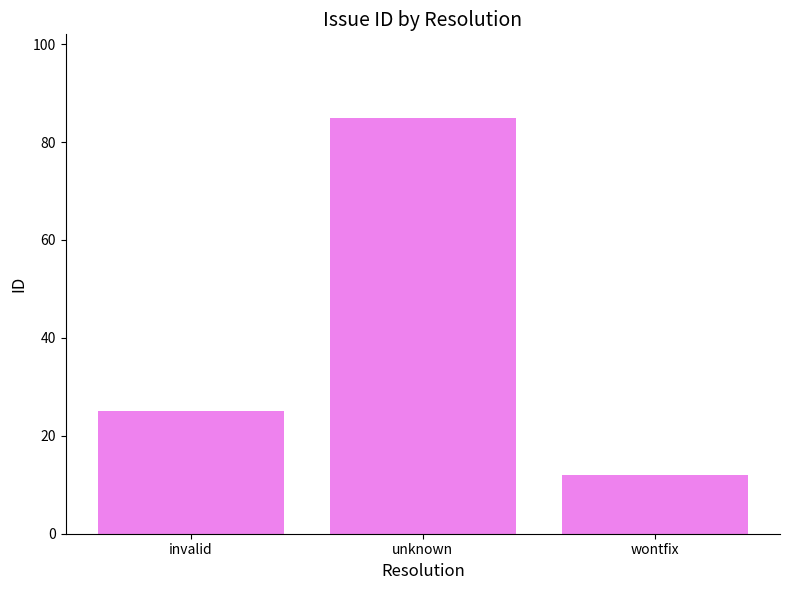

Rank the categories by value from lowest to highest.

wontfix, invalid, unknown